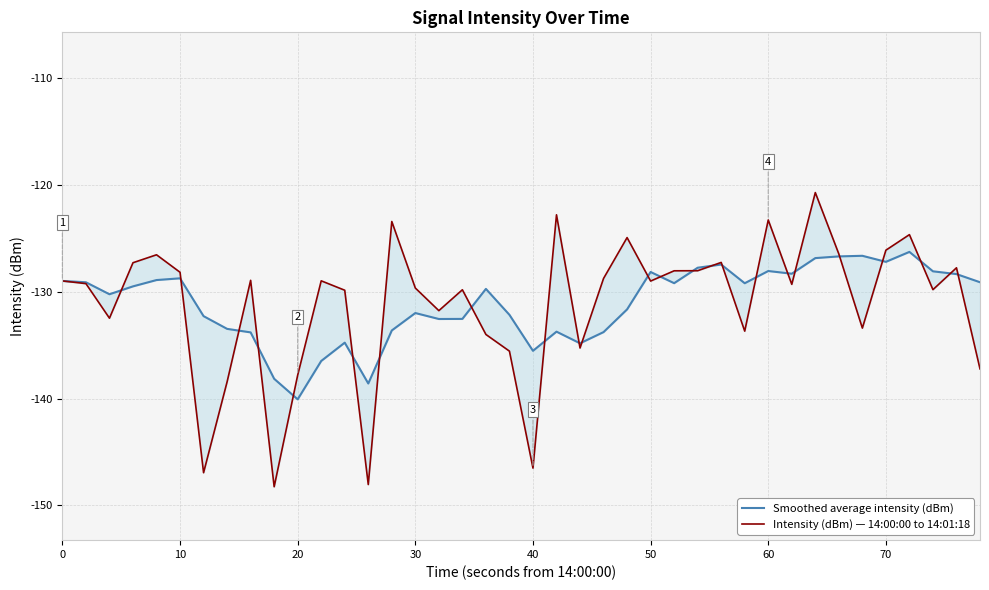

What is the difference between the maximum and minimum values in the Intensity (dBm) — 14:00:00 to 14:01:18 series?

27.5